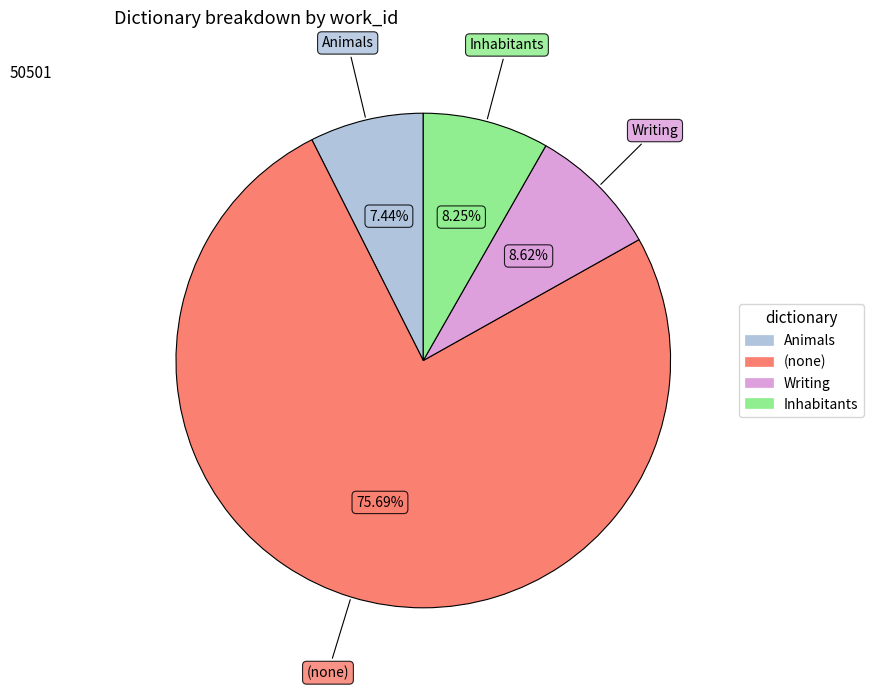

Is there any slice that represents more than half of the pie?

Yes